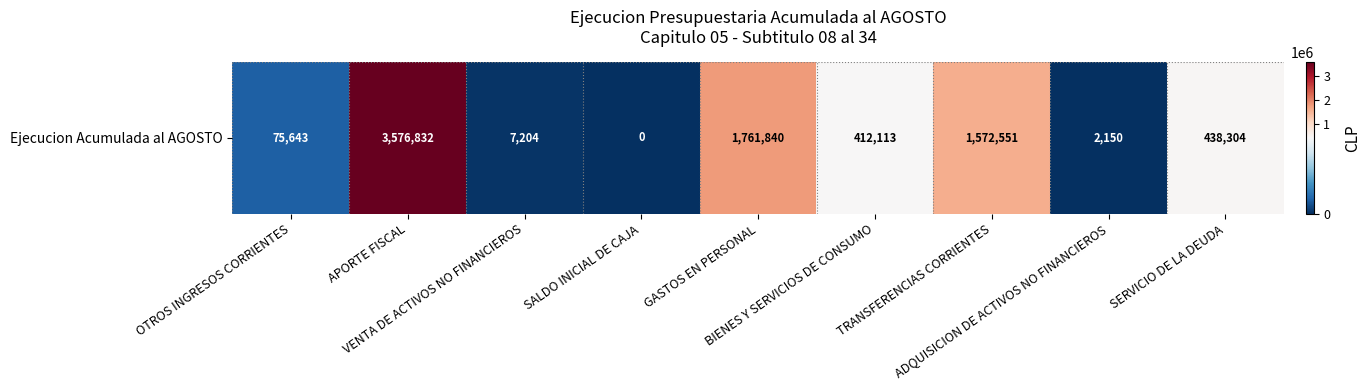

Rank the categories by value from highest to lowest.

APORTE FISCAL, GASTOS EN PERSONAL, TRANSFERENCIAS CORRIENTES, SERVICIO DE LA DEUDA, BIENES Y SERVICIOS DE CONSUMO, OTROS INGRESOS CORRIENTES, VENTA DE ACTIVOS NO FINANCIEROS, ADQUISICION DE ACTIVOS NO FINANCIEROS, SALDO INICIAL DE CAJA